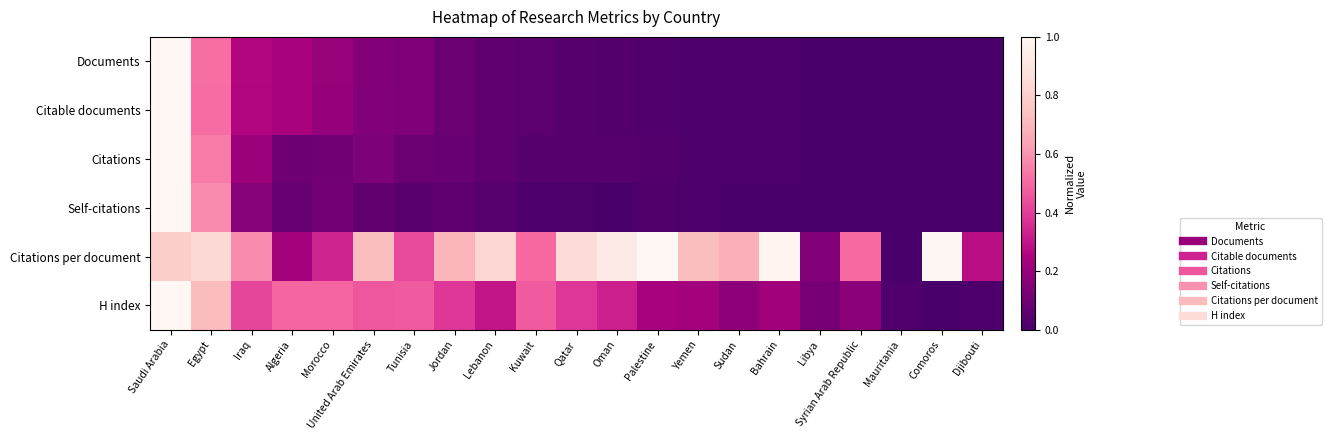

Which has a higher value, Algeria or Iraq?

Iraq